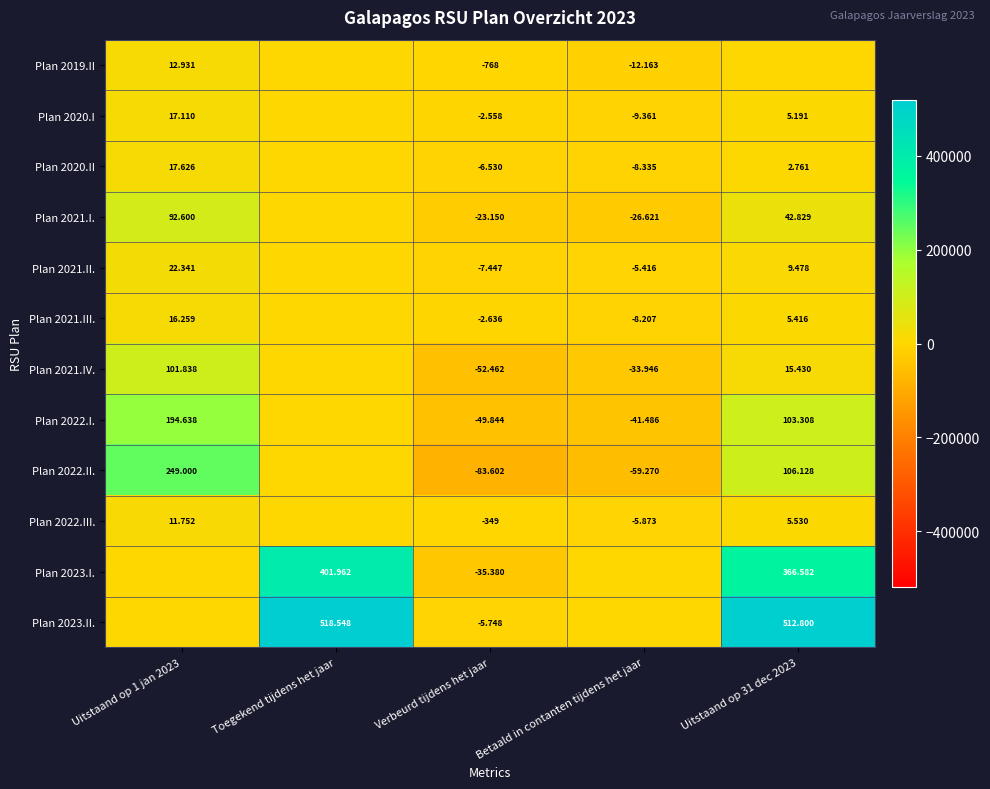

How many data points in Plan 2019.II are less than 0?

2